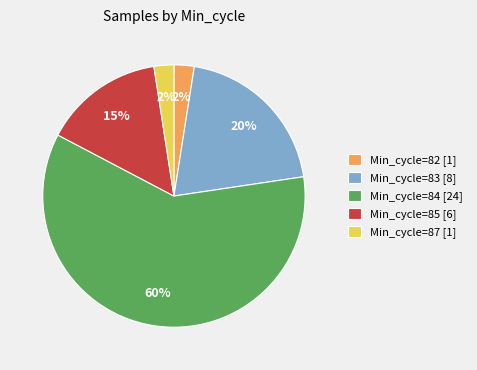

Which category has the biggest portion of the pie?

Min_cycle=84 [24]